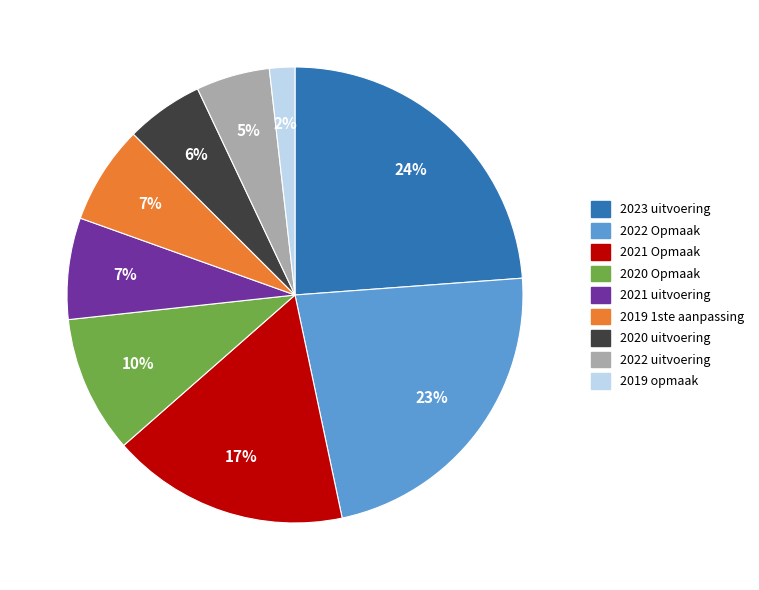

Approximately how many times larger is the value at 2022 Opmaak compared to 2023 uitvoering?

1.0